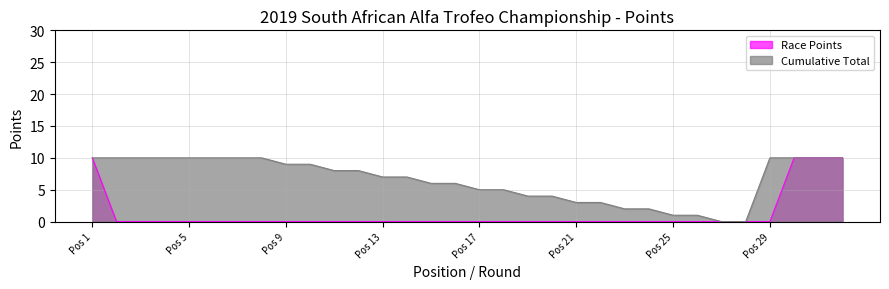

True or false: Race Points and Cumulative Total intersect in this chart.

False